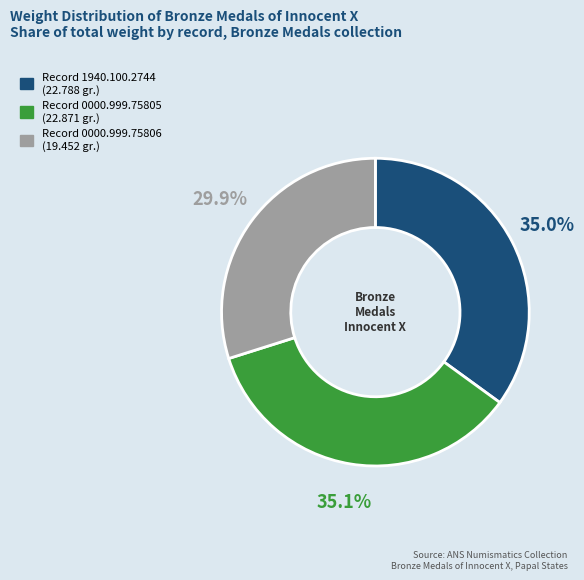

Is there a majority slice in this chart?

No